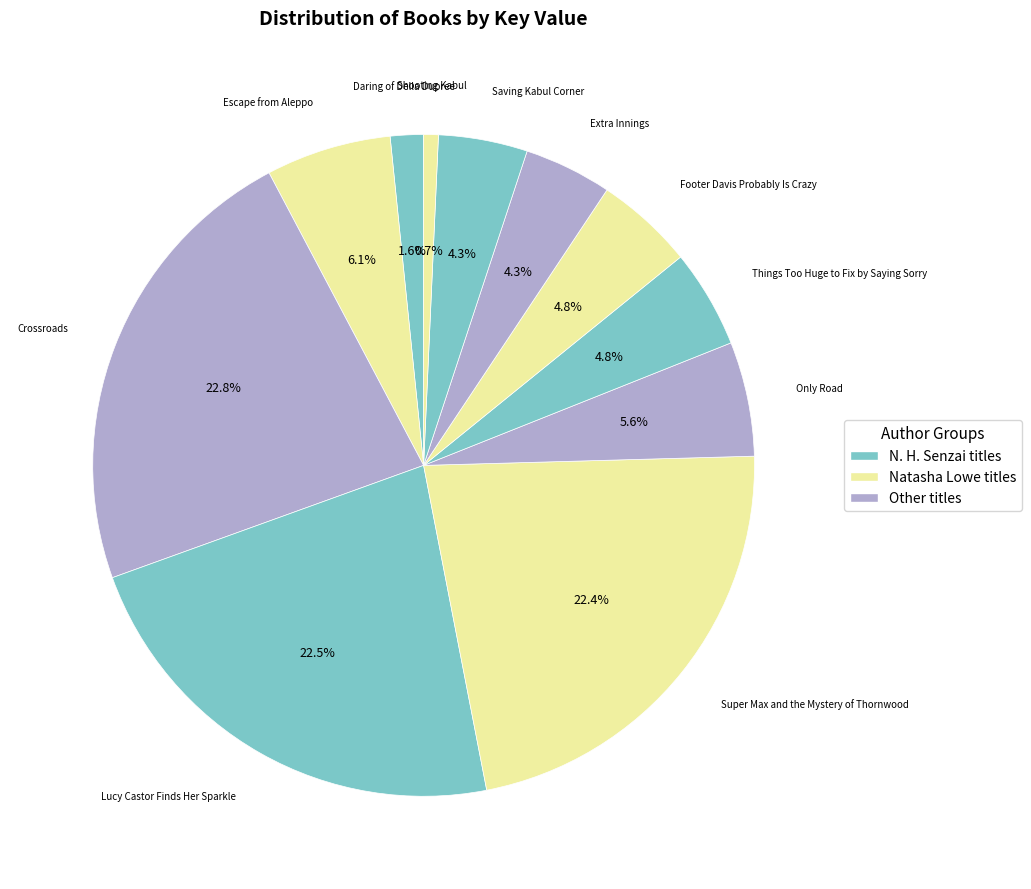

Count the number of slices in the pie.

11